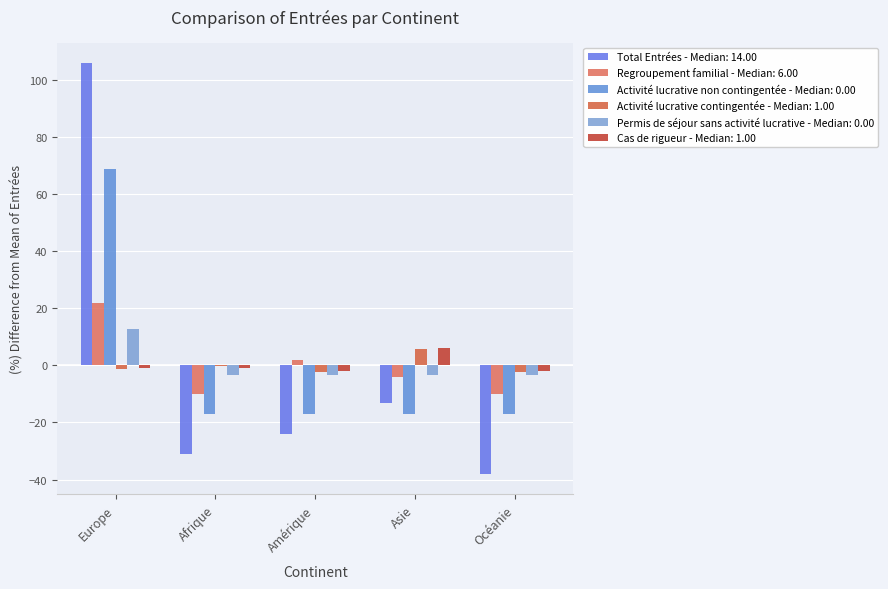

Count the number of categories in the chart.

5